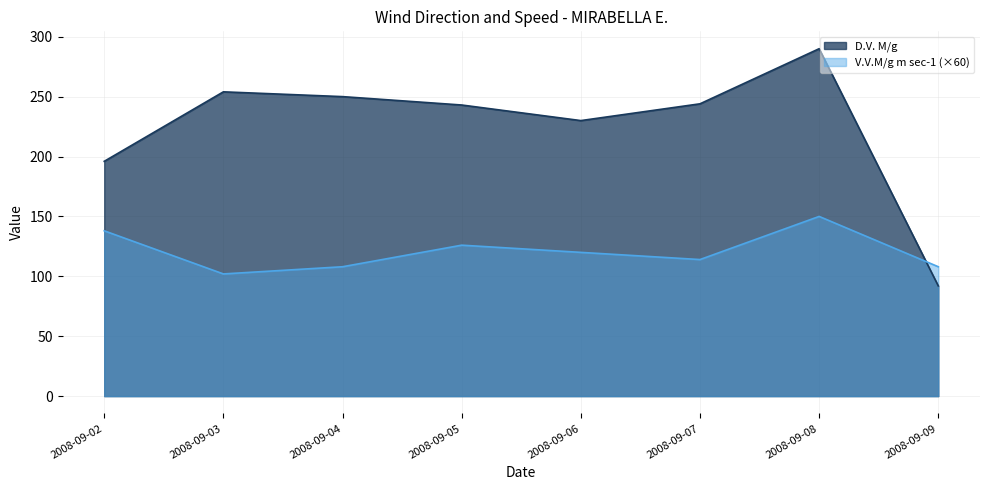

Reading right to left, what are all the values shown in this chart?

D.V. M/g: 2008-09-09=92	2008-09-08=290	2008-09-07=244	2008-09-06=230	2008-09-05=243	2008-09-04=250	2008-09-03=254	2008-09-02=196
V.V.M/g m sec-1: 2008-09-09=108	2008-09-08=150	2008-09-07=114	2008-09-06=120	2008-09-05=126	2008-09-04=108	2008-09-03=102	2008-09-02=138